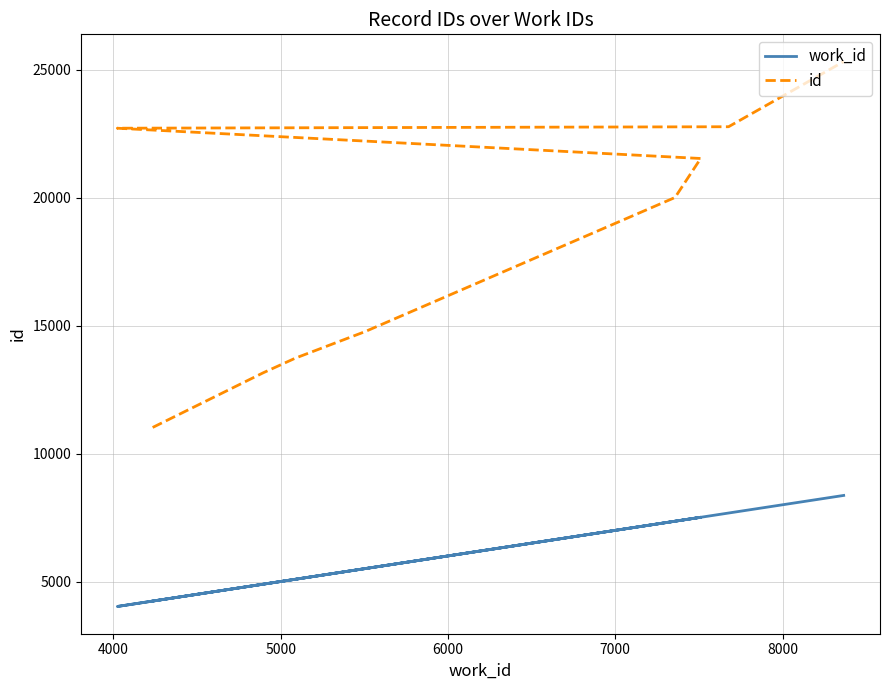

Which series has the widest spread of values?

id